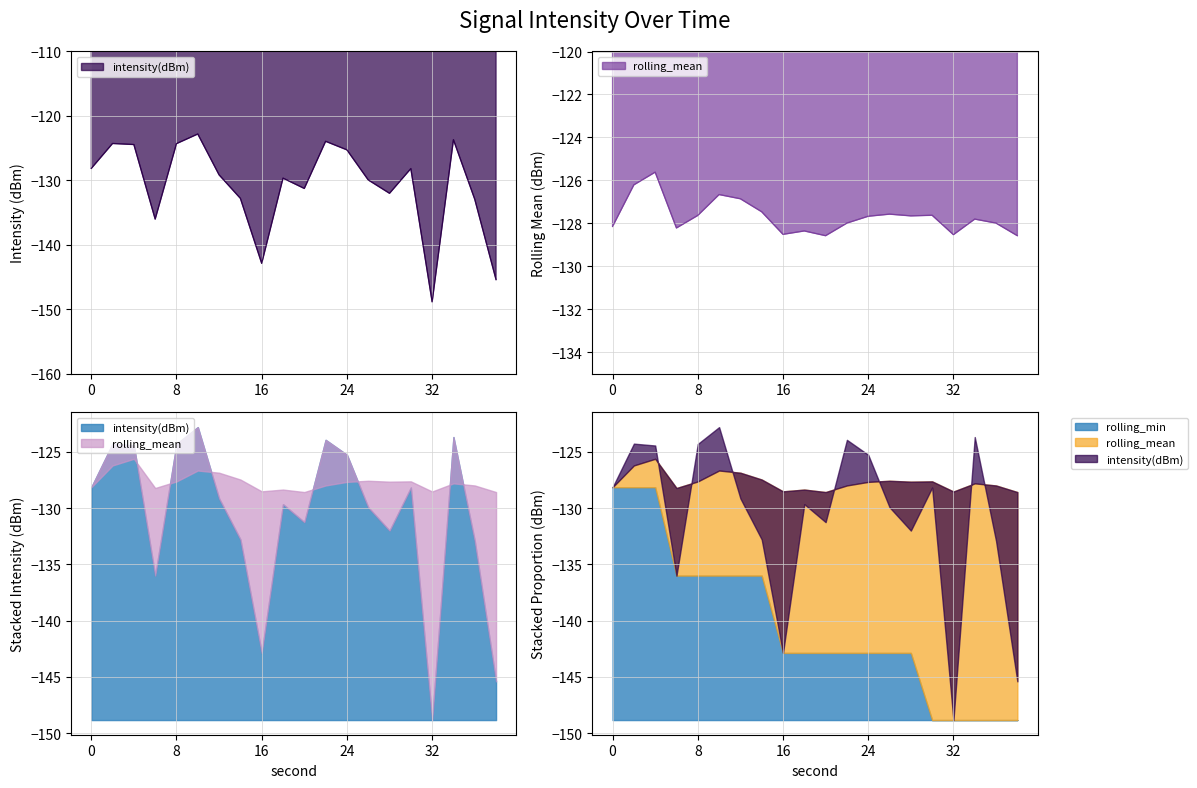

Between 22 and 38, which is larger?

22